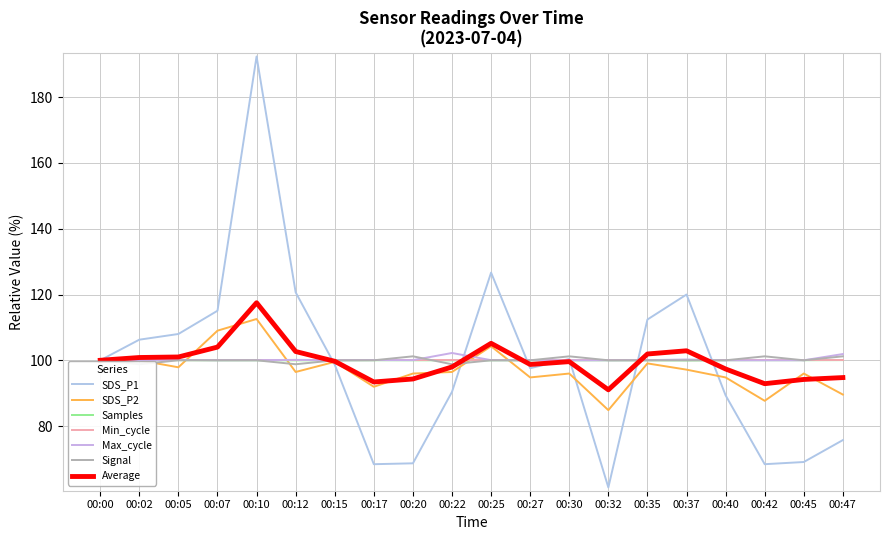

What is the difference between the maximum and minimum values in the SDS_P1 series?

131.1